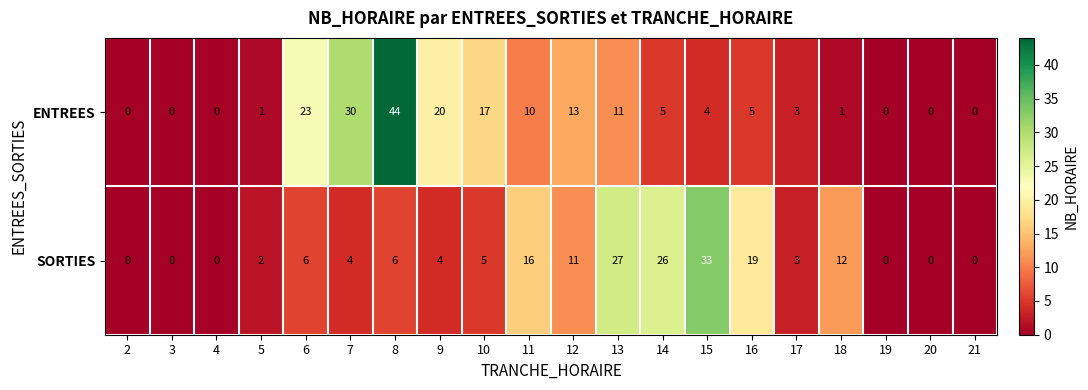

At 11, list the series in order from largest to smallest.

SORTIES, ENTREES